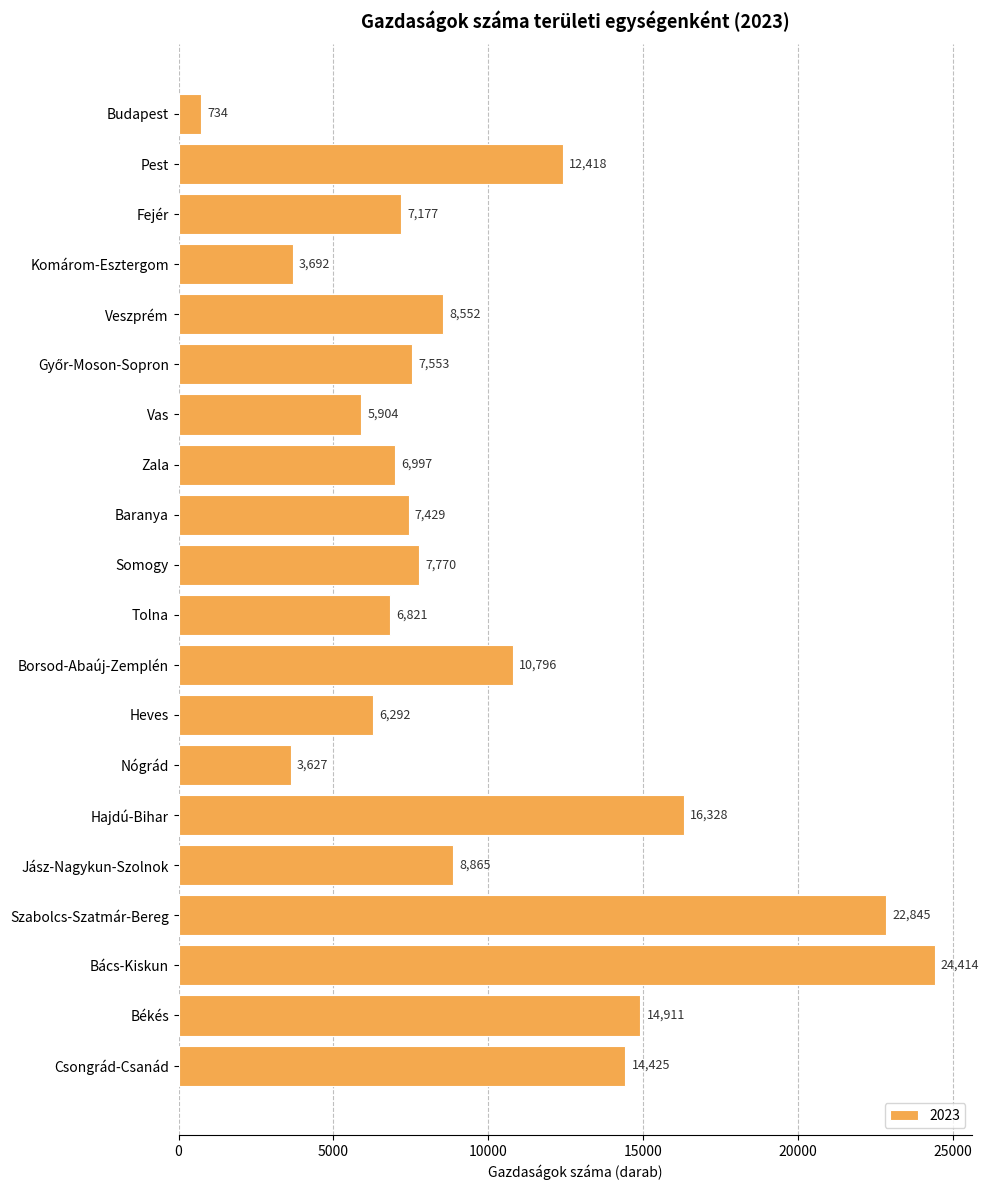

What is the minimum value shown in the chart?

734